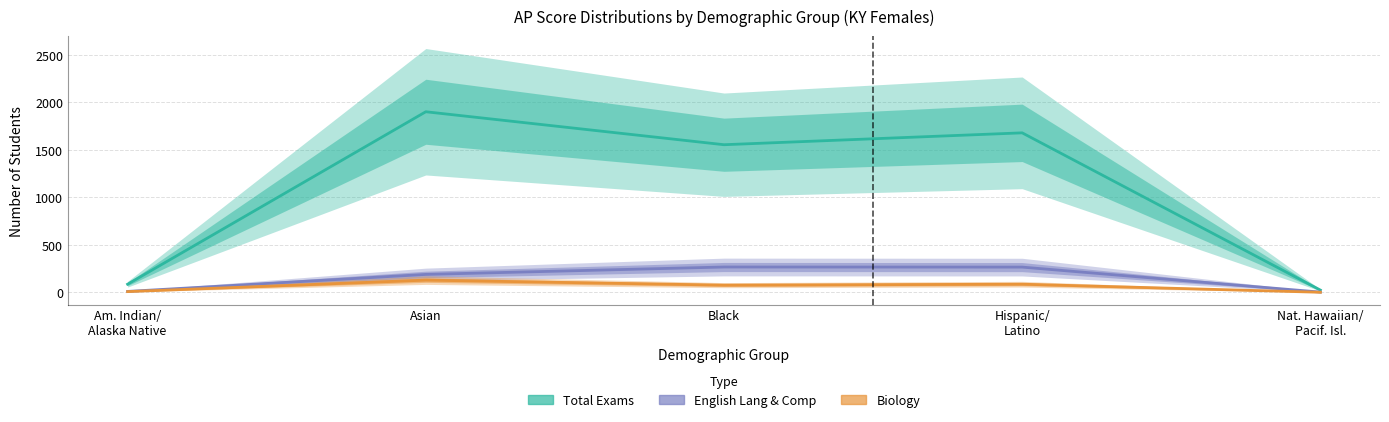

Reading left to right, transcribe all the data shown in this chart.

Total Exams: 86	1901	1554	1679	24
English Lang: 10	189	267	266	3
Biology: 8	129	76	86	1